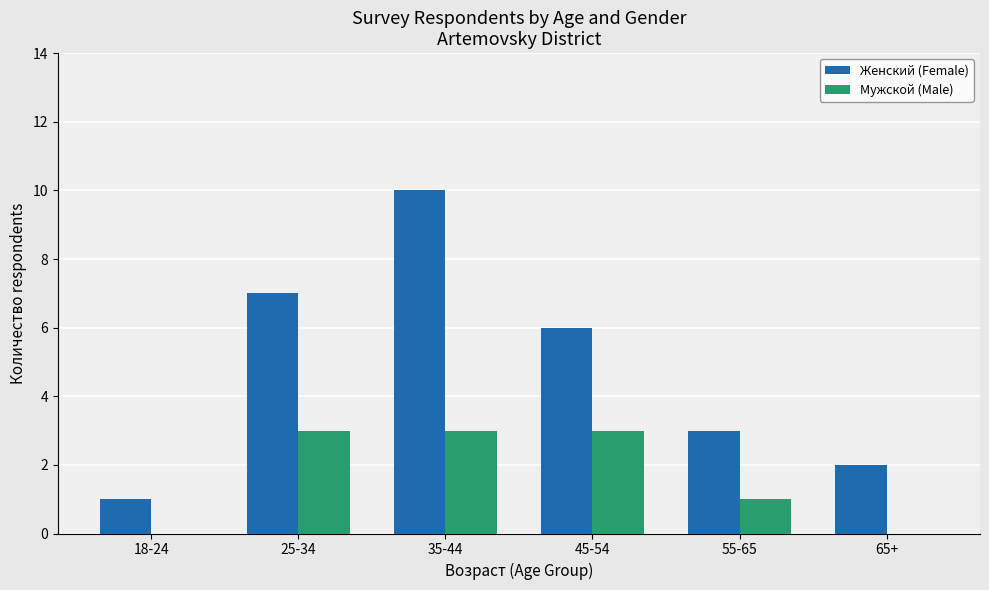

Is the value of Женский (Female) at 35-44 greater than the value of Мужской (Male) at 45-54?

Yes